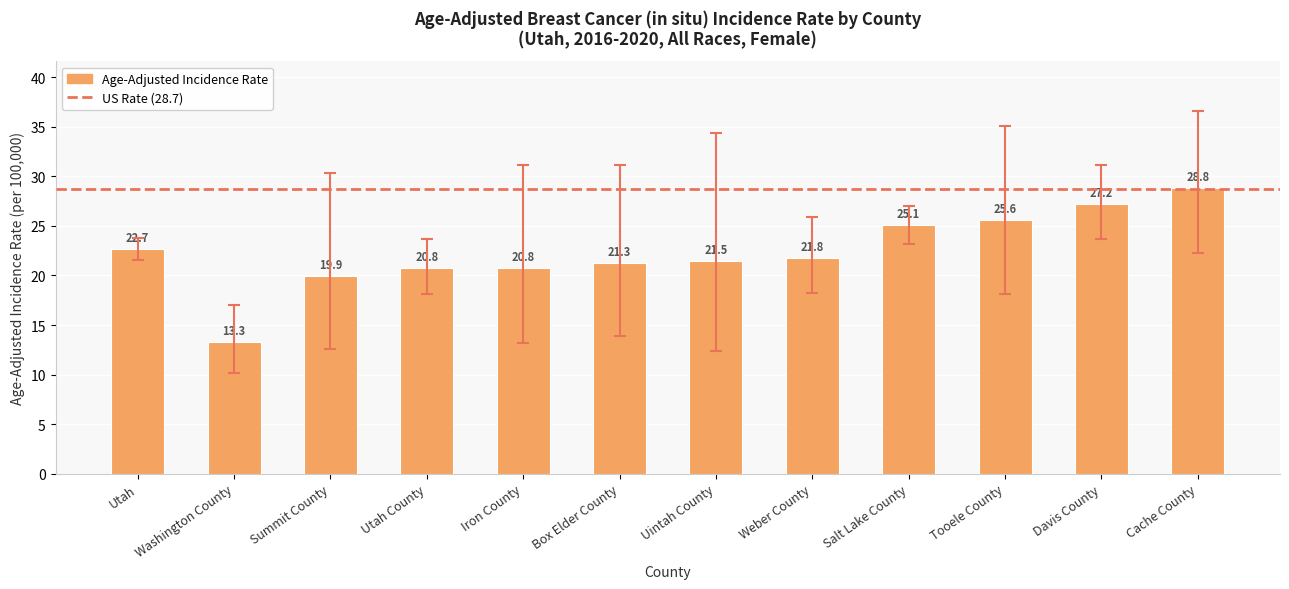

What is the difference between the second highest and second lowest values?

7.3